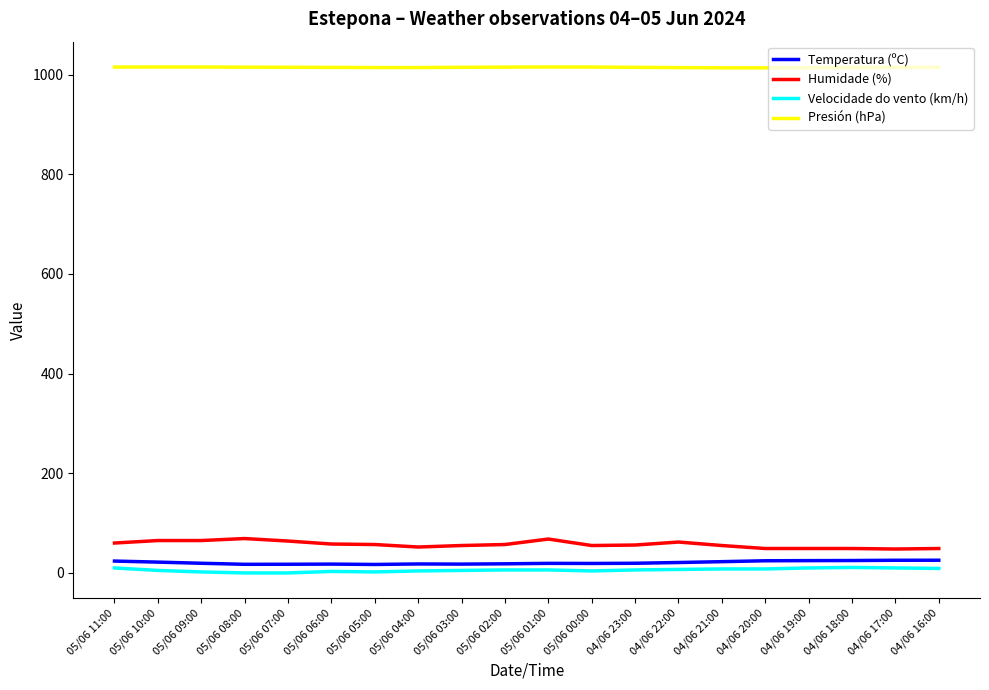

Does the chart display data point markers on the line(s)?

No